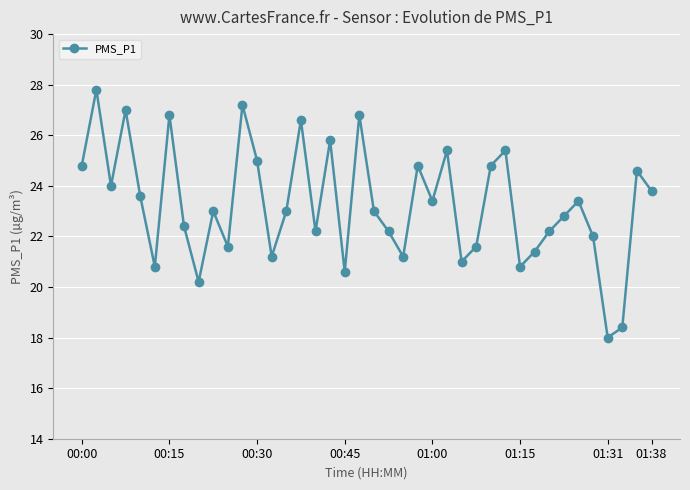

How many interior local valleys (lower than both neighbors) does the data have?

12